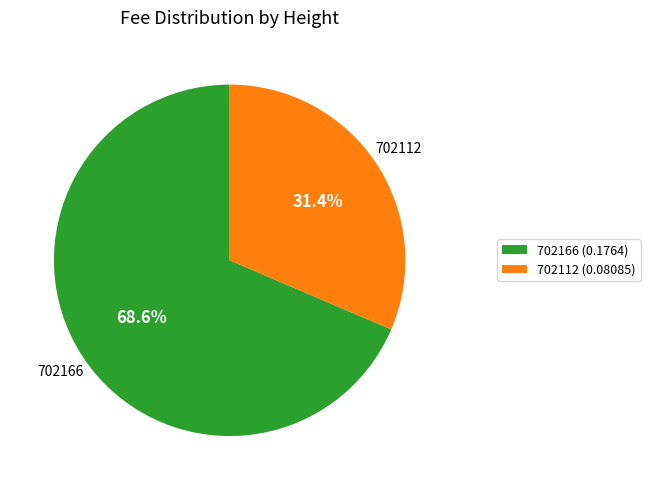

Is 702112 the majority of the pie?

No